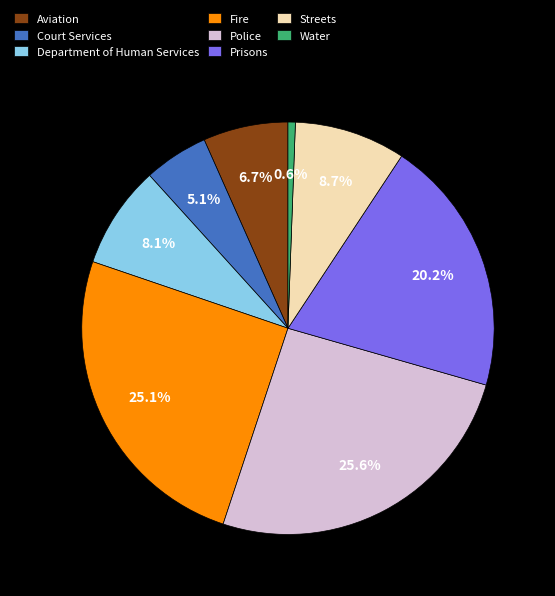

Count the number of slices in the pie.

8